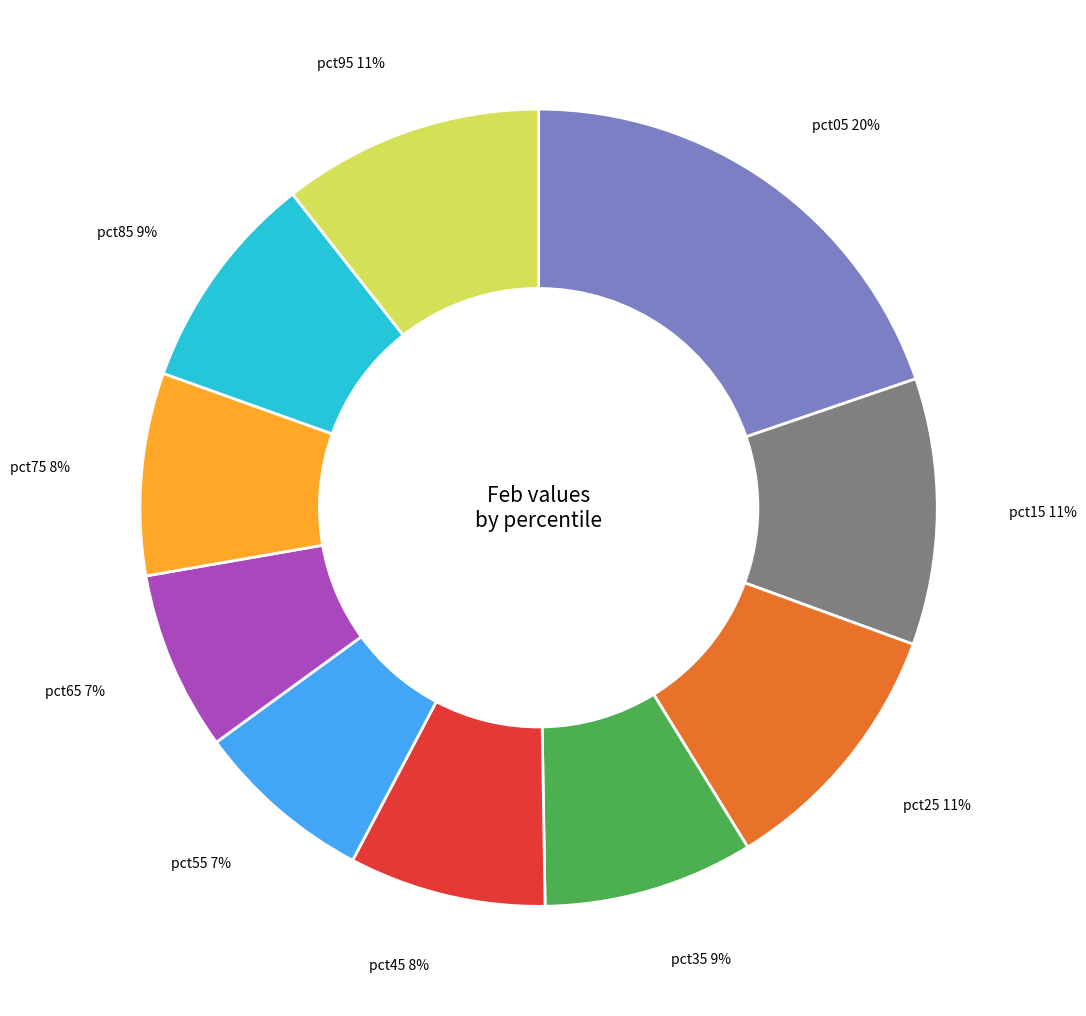

To the nearest percent, what is the average slice percentage?

10%